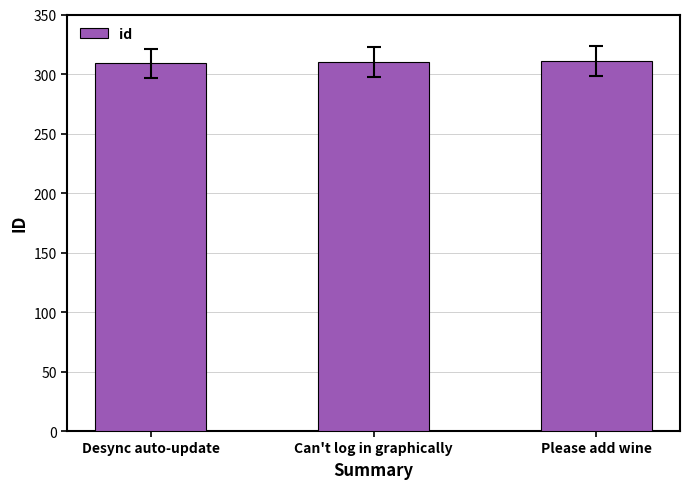

What value does the data have at Can't log in graphically?

310